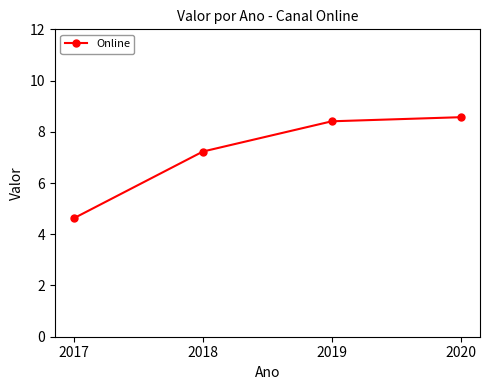

What is the difference between the maximum and minimum values?

3.9